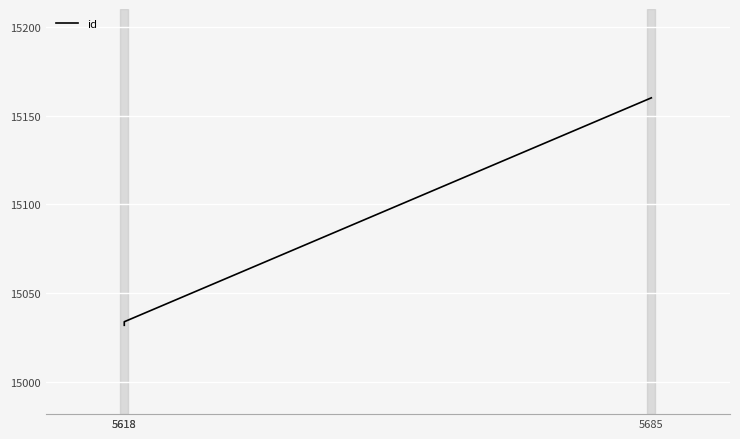

Reading left to right, list all the values displayed in this chart.

5618=15032	5618=15034	5685=15160